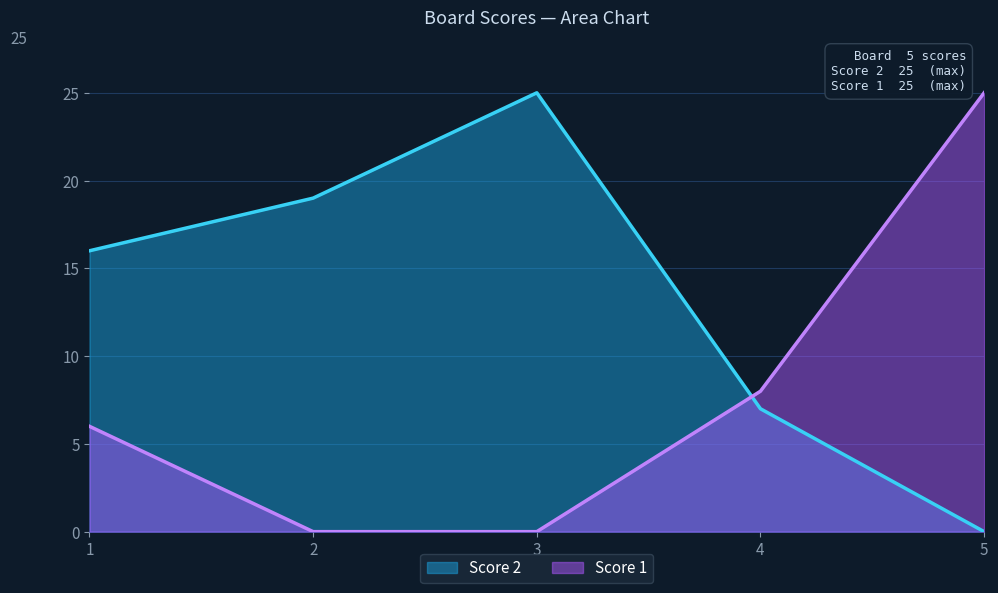

What are all the series names shown in the legend?

Score 2, Score 1